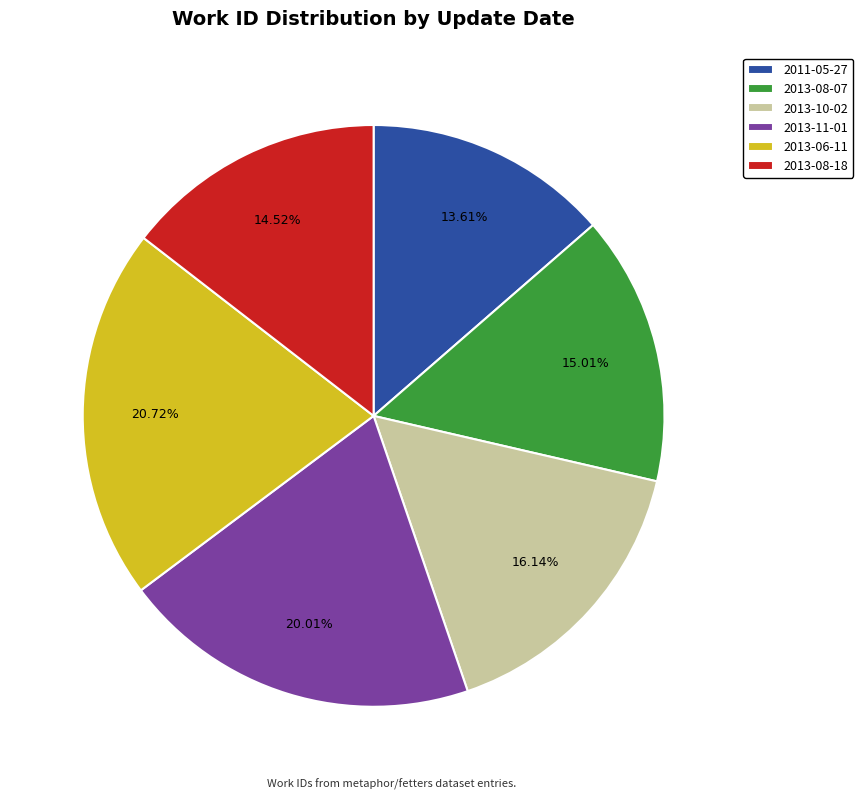

What is the smallest slice in the pie chart?

2011-05-27